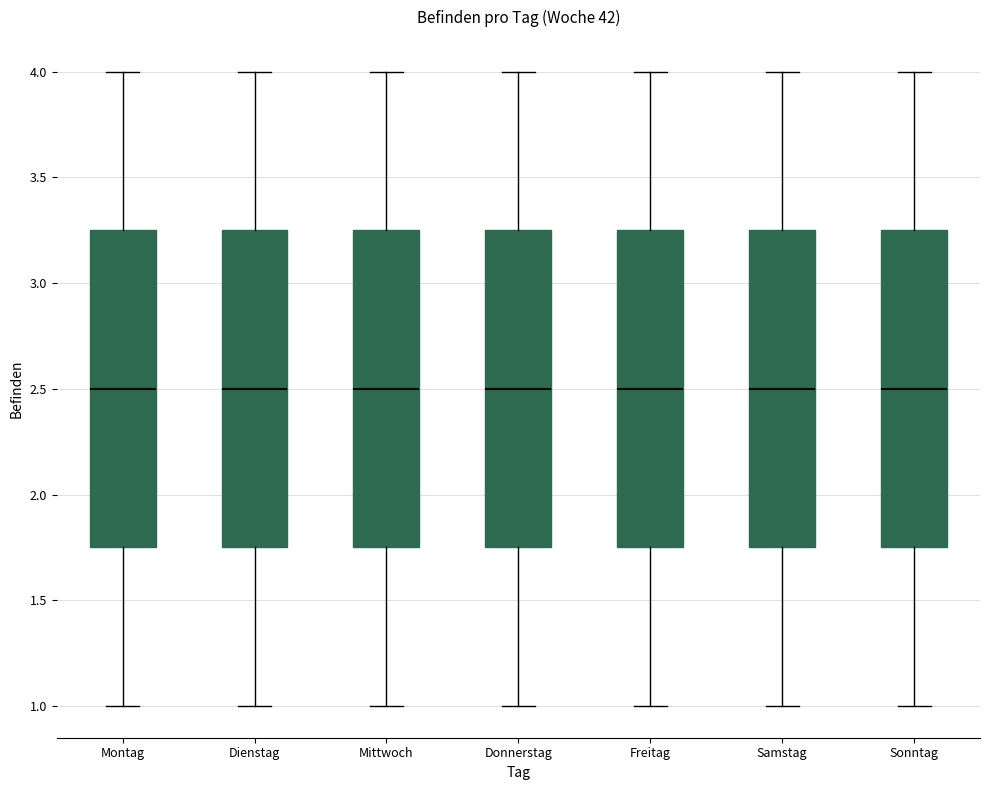

Where does the lower whisker of the box for Mittwoch end on the y-axis? The values are not printed on the chart, so give them approximately, as read against the axis.

1.00